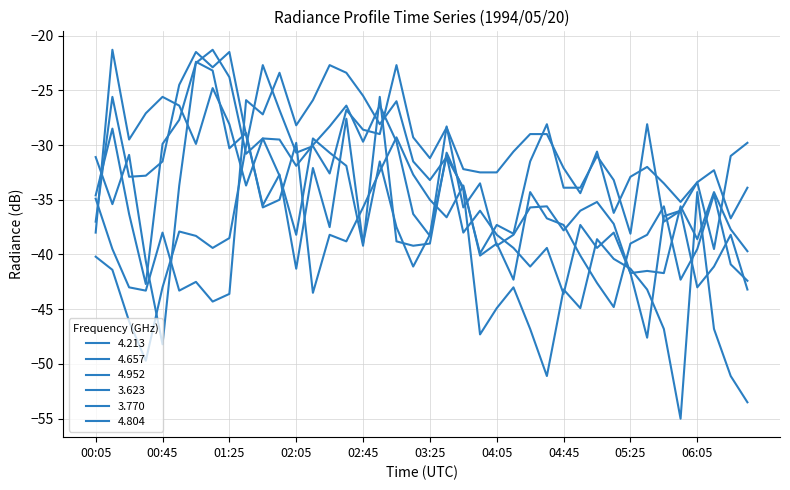

How many lines are shown in the chart?

6